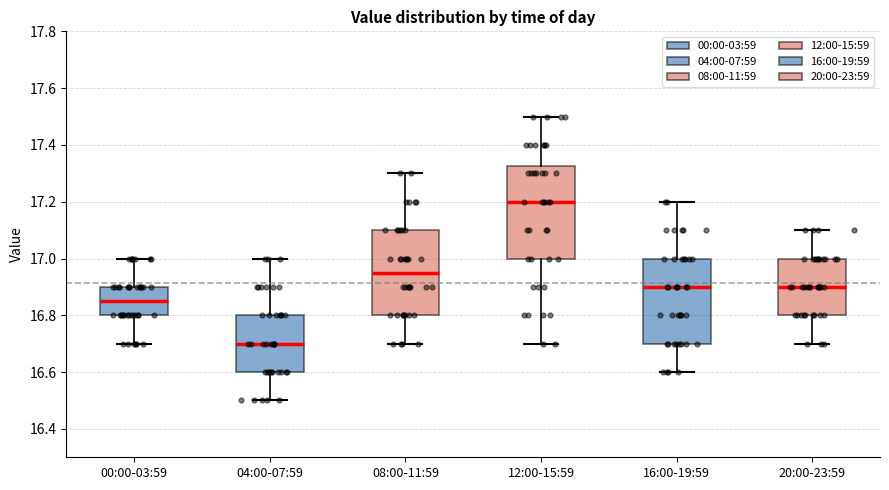

Which box has the highest median line?

12:00-15:59